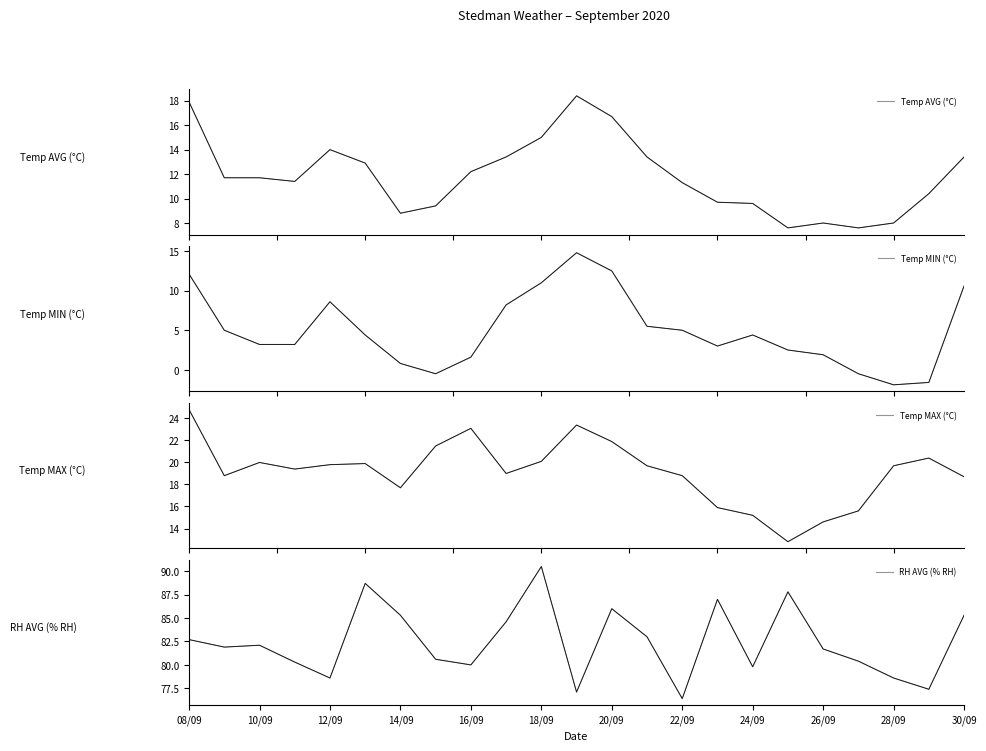

What is the approximate value of Temp MAX (°C) at 18/09?

19.9